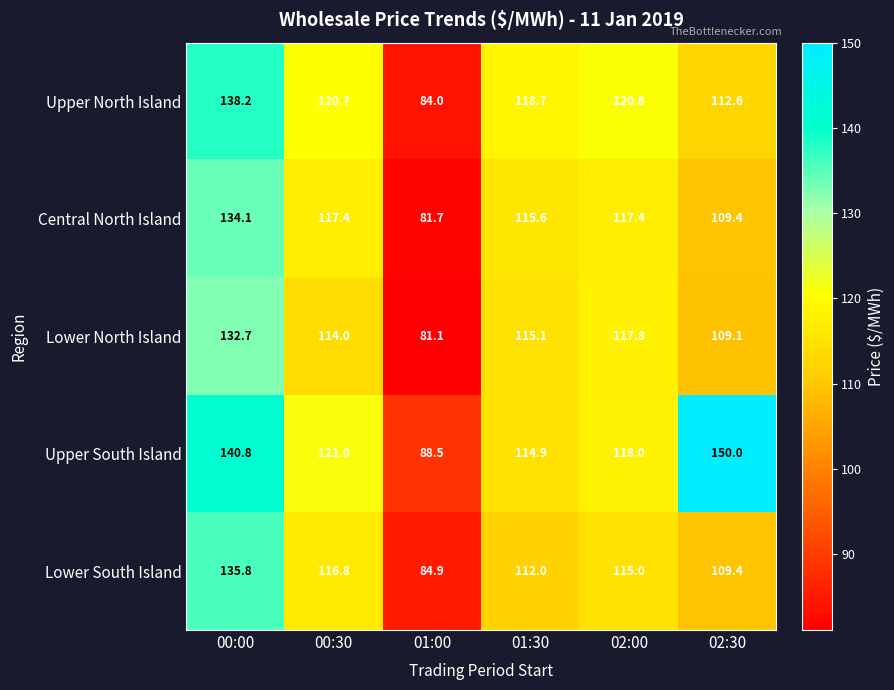

True or false: Lower North Island has a value of 117.8 at 02:00.

True